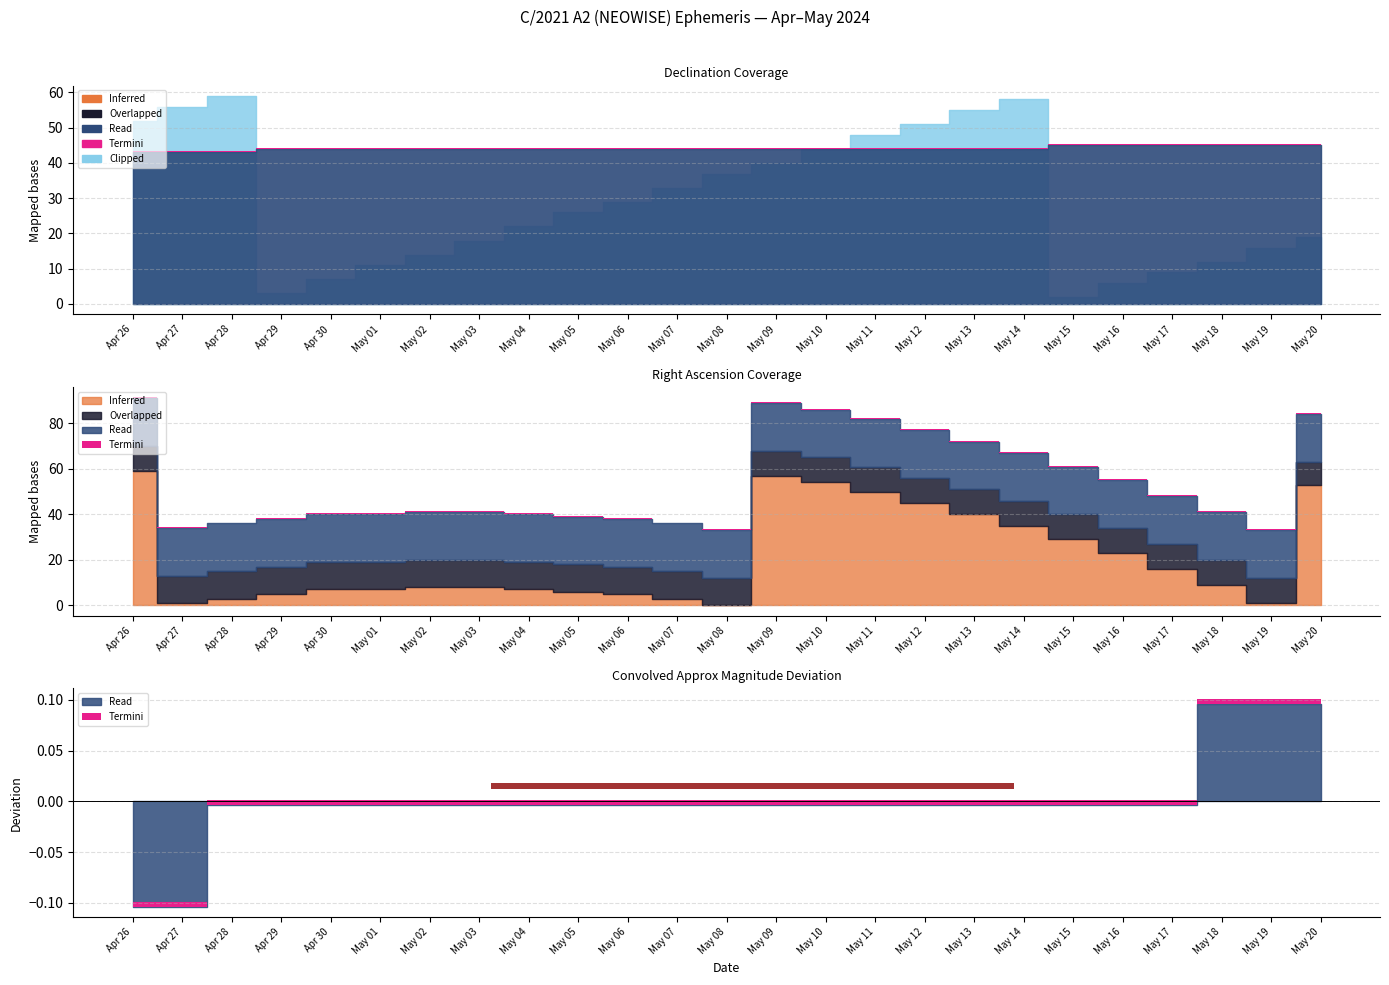

True or false: RA min and Approx Mag cross at least once.

False